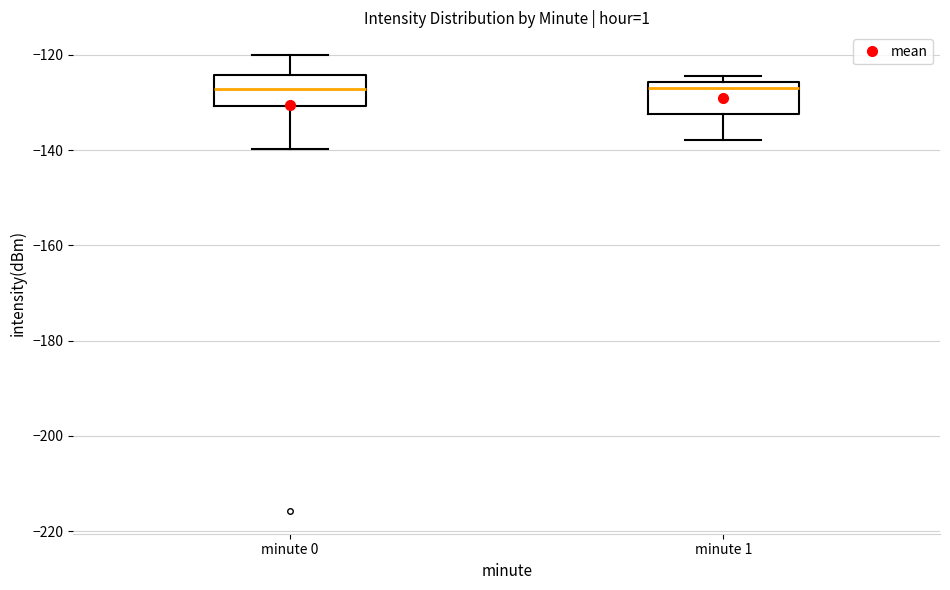

Reading left to right, transcribe this box plot: for each box, give where its median line is, the range the box spans, and where its two whiskers end, as read against the y-axis. The values are not printed on the chart, so give them approximately, as read against the axis.

minute 0: median -128, box -130 to -124, whiskers -140 to -120
minute 1: median -126 (just below the box's upper edge), box -132 to -126, whiskers -138 to -124